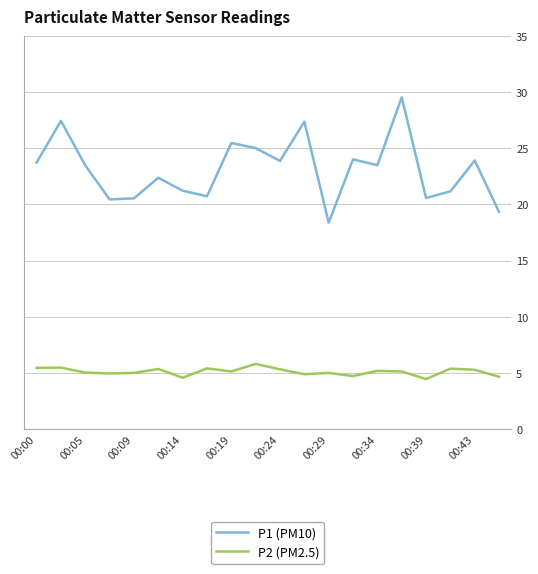

True or false: P1 (PM10) and P2 (PM2.5) intersect in this chart.

False